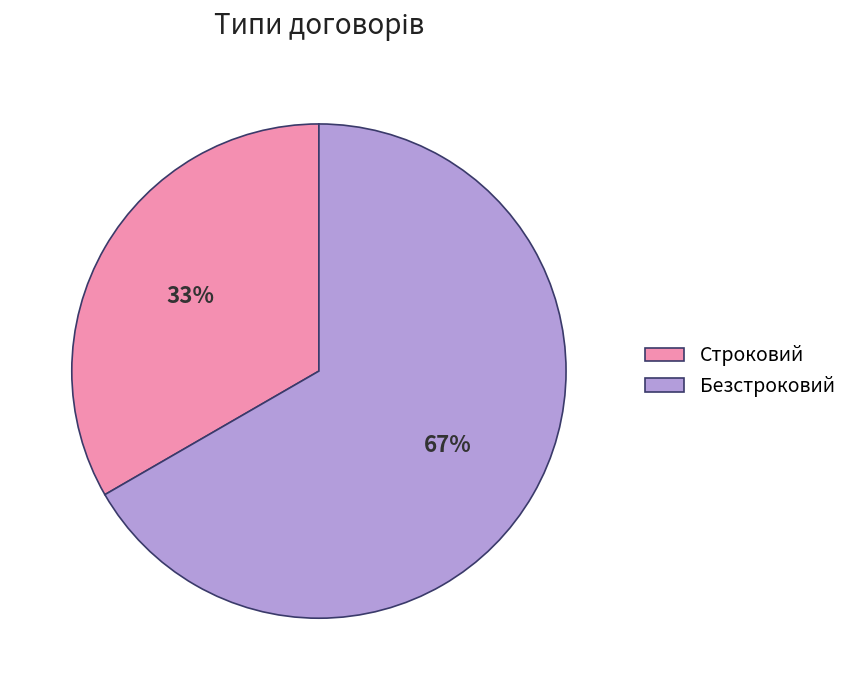

True or false: Строковий accounts for 33% of the total.

True